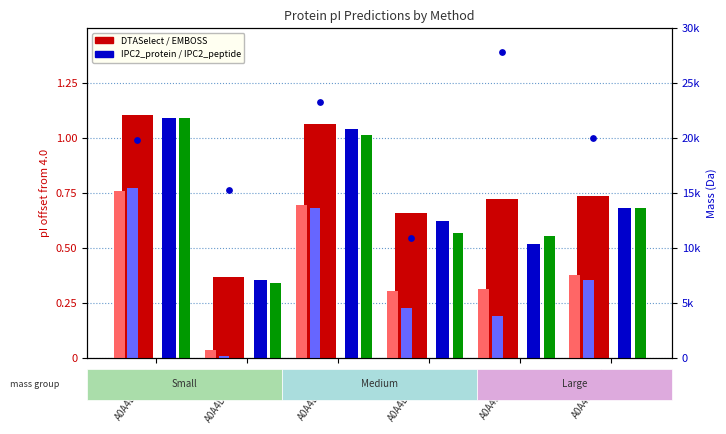

At how many categories does at least one series exceed 10170?

6